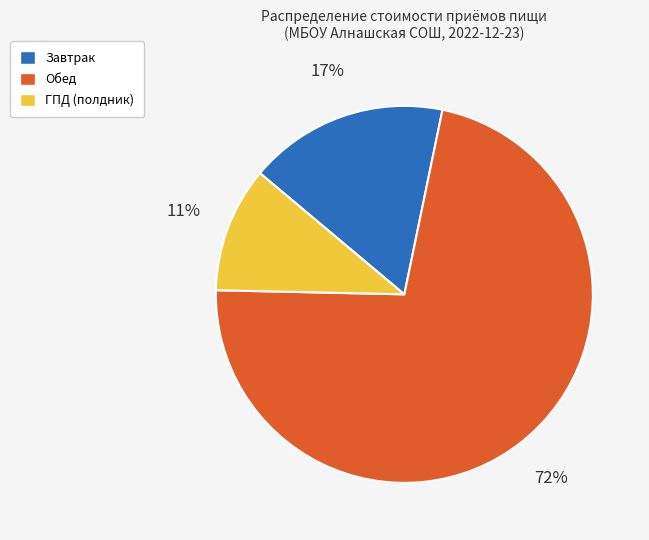

Is there a majority slice in this chart?

Yes